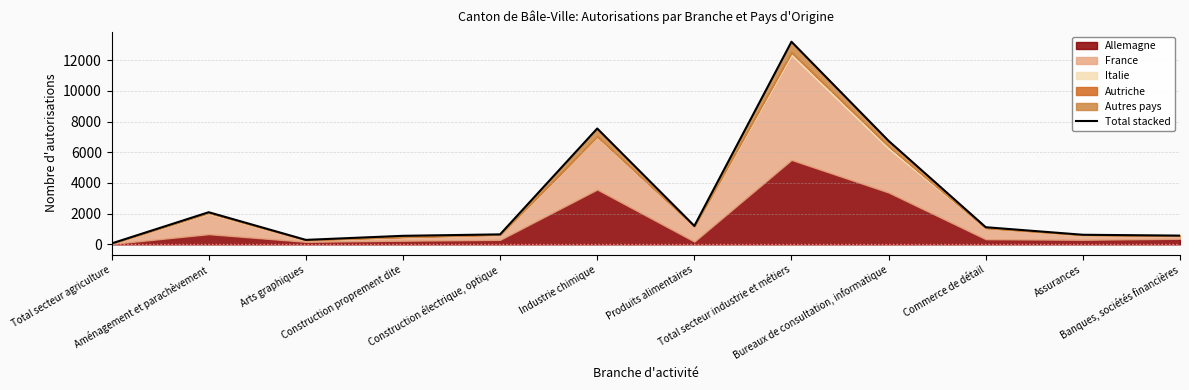

The chart shows a value of 626 at Assurances. True or false?

True